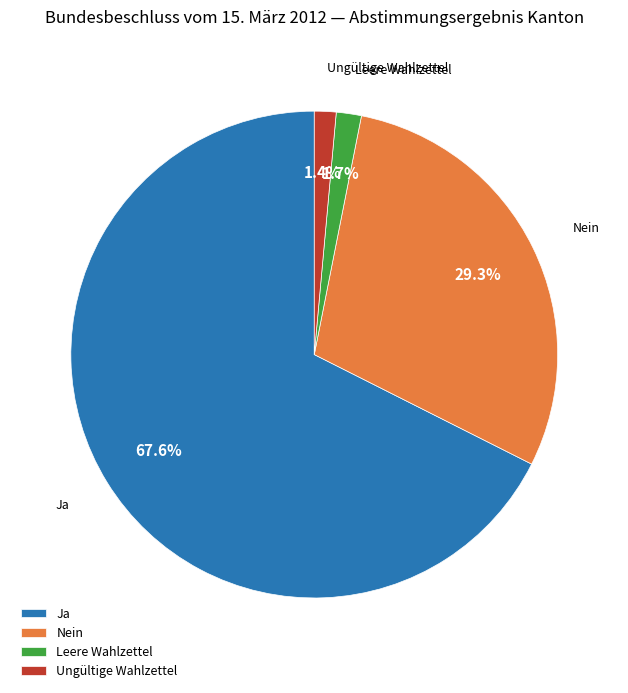

To the nearest percent, what is the average slice percentage?

25%